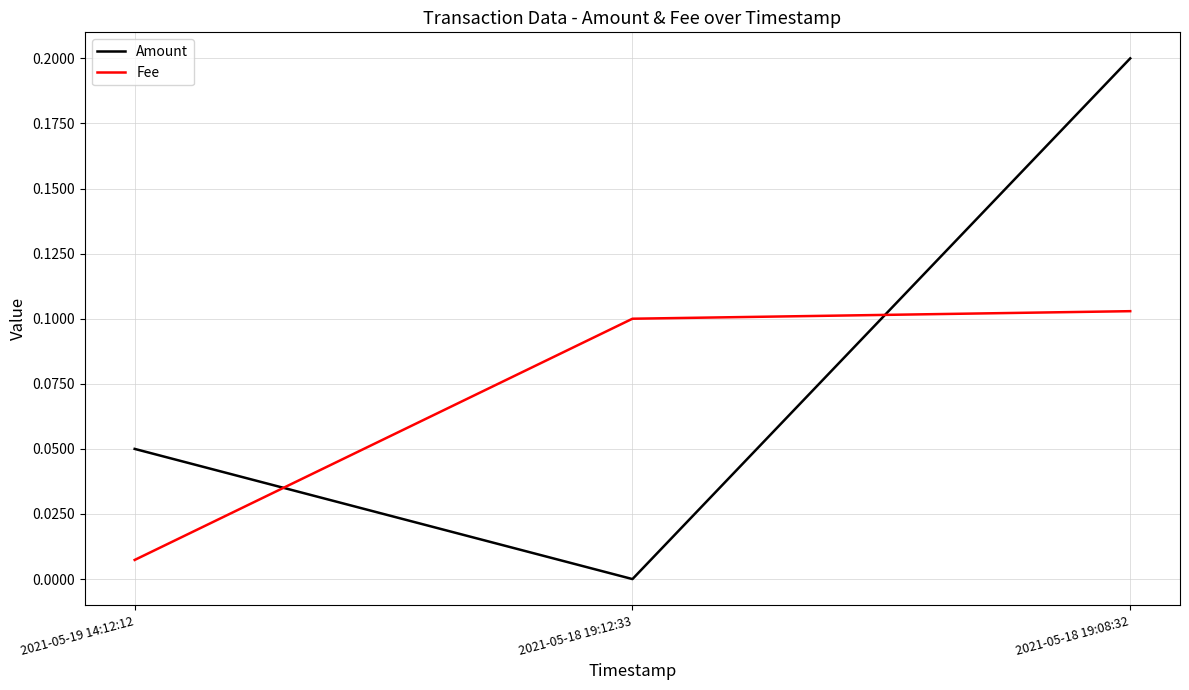

True or false: Fee has a value of 0.1 at 2021-05-18 19:08:32.

True